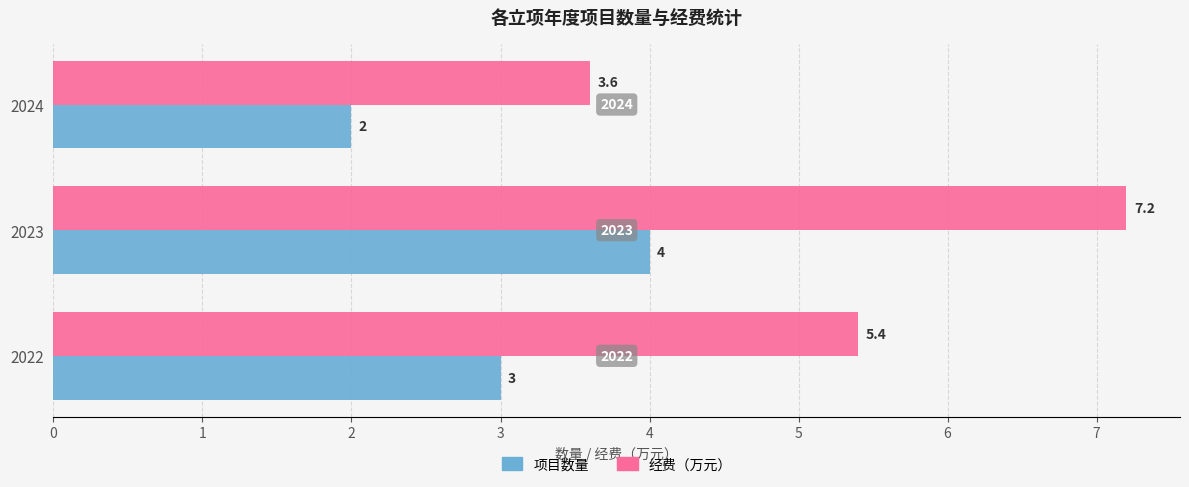

True or false: 项目数量 has a value of 0.9 at 2024.

False